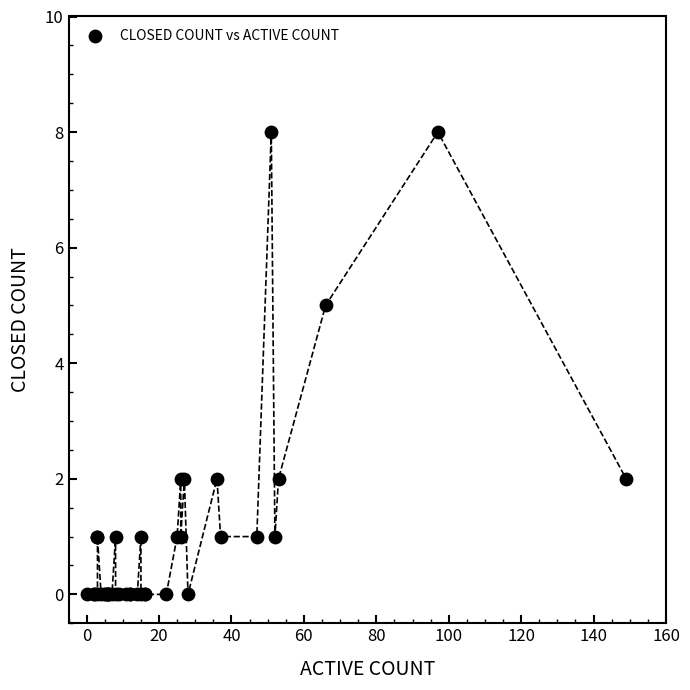

What Y value in the scatter plot is closest to 4?

5